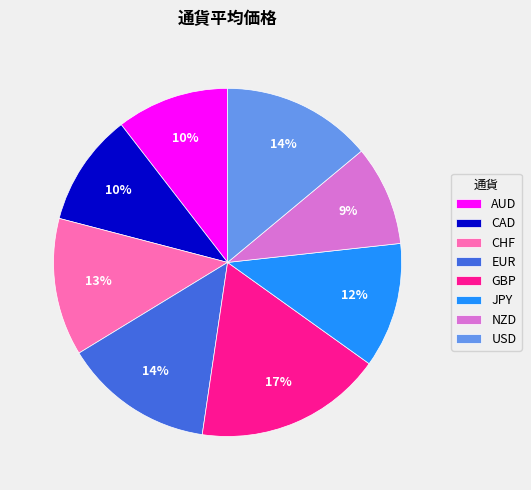

How many segments does this pie chart have?

8